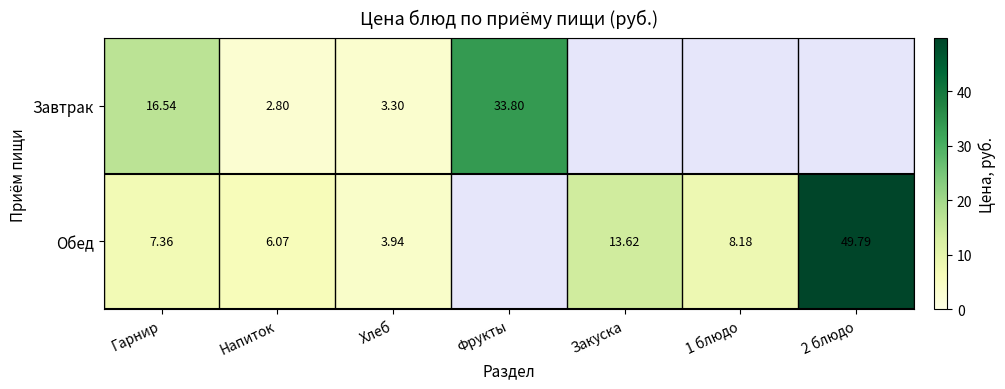

Which category has the lowest value in the Обед series?

Хлеб